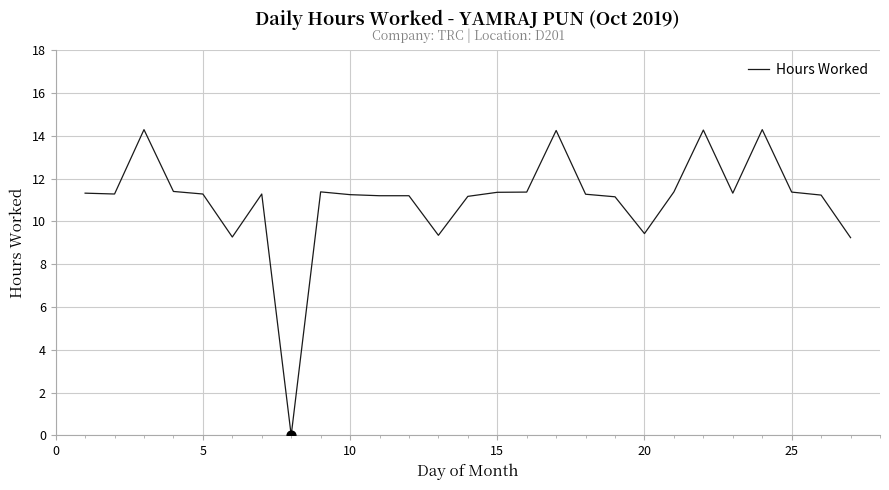

What is the maximum value shown in the chart?

14.3